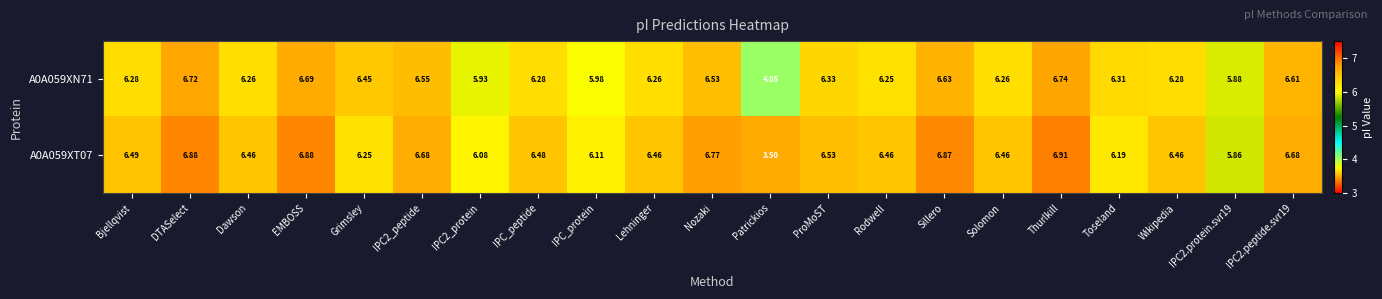

Is the value of A0A059XN71 at Nozaki greater than the value of A0A059XT07 at Thurlkill?

No